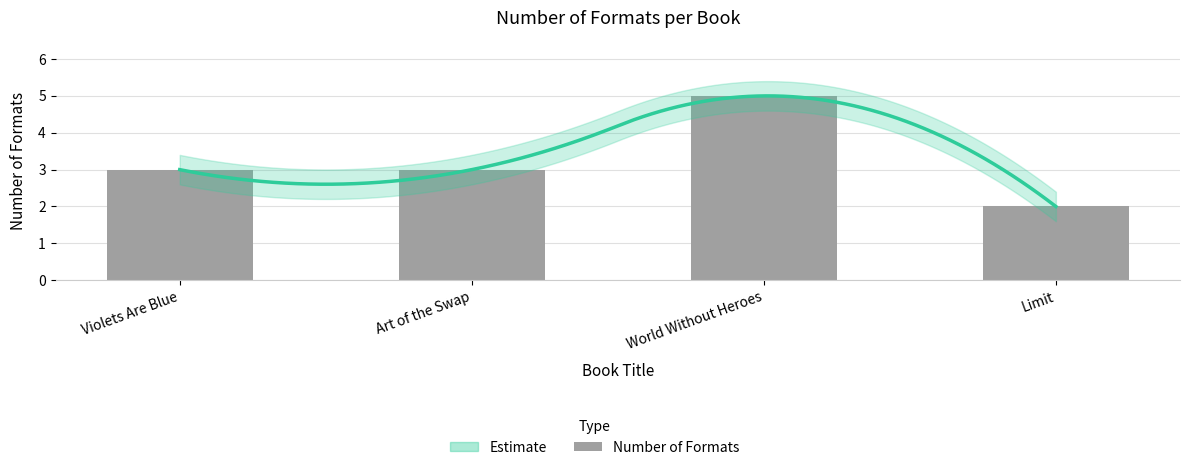

The value at Limit is 2. True or false?

True